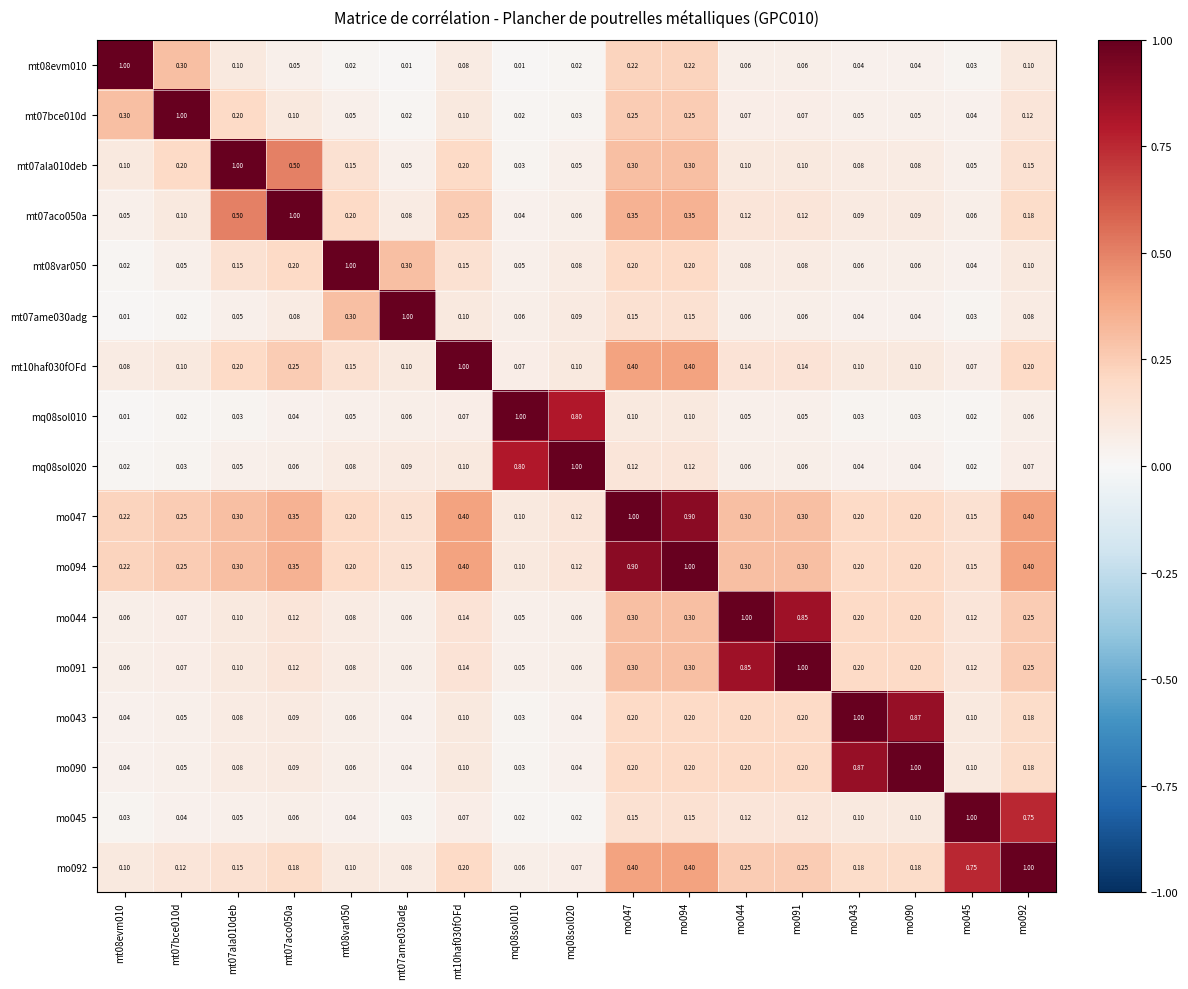

Is the value of mt07ame030adg at mt10haf030fOFd greater than the value of mo094 at mt07aco050a?

No